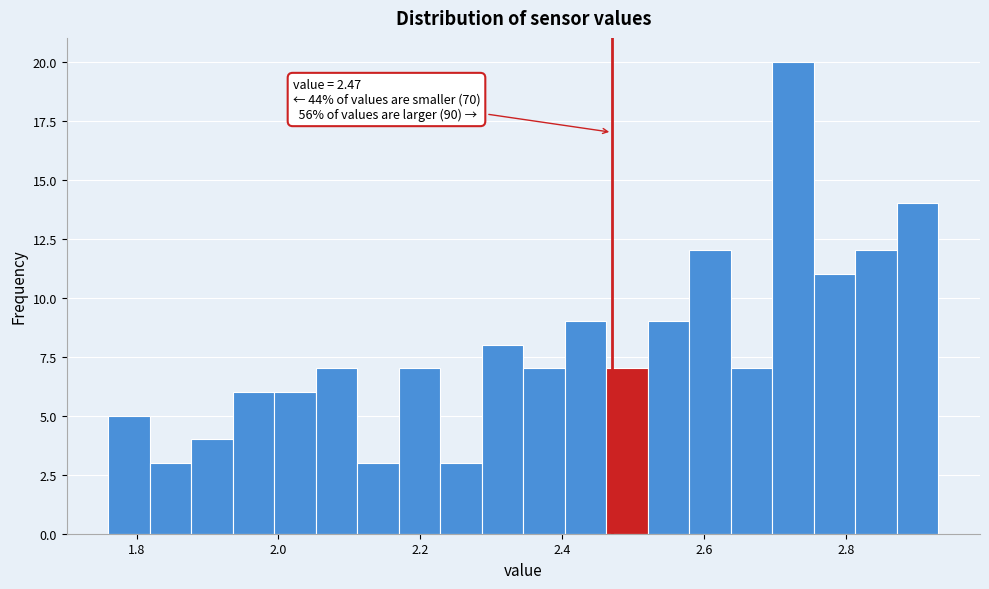

Read against the x-axis, roughly where is the centre of the tallest bar?

2.72